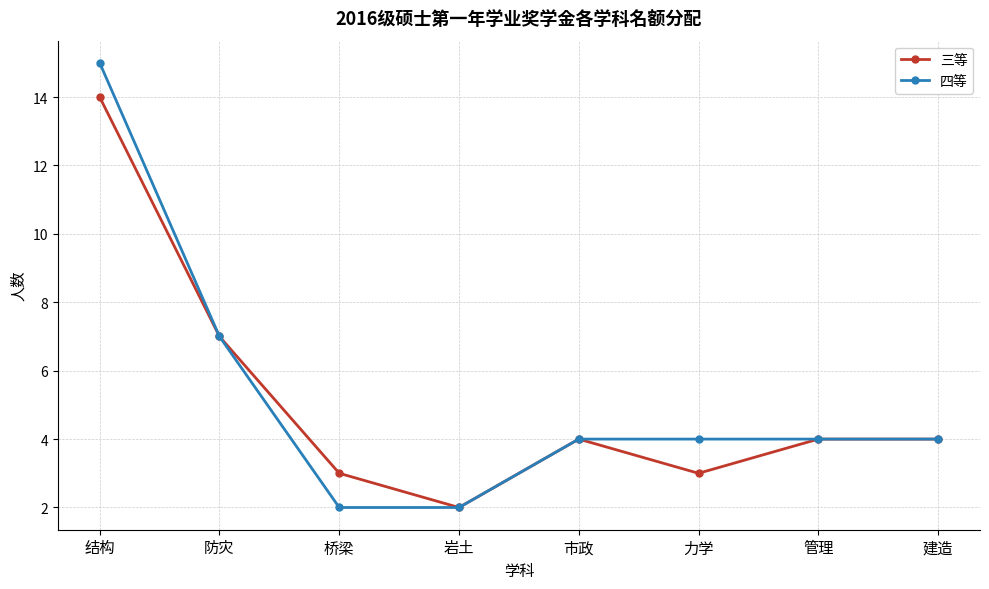

List the series in order of their overall mean, highest first.

四等, 三等